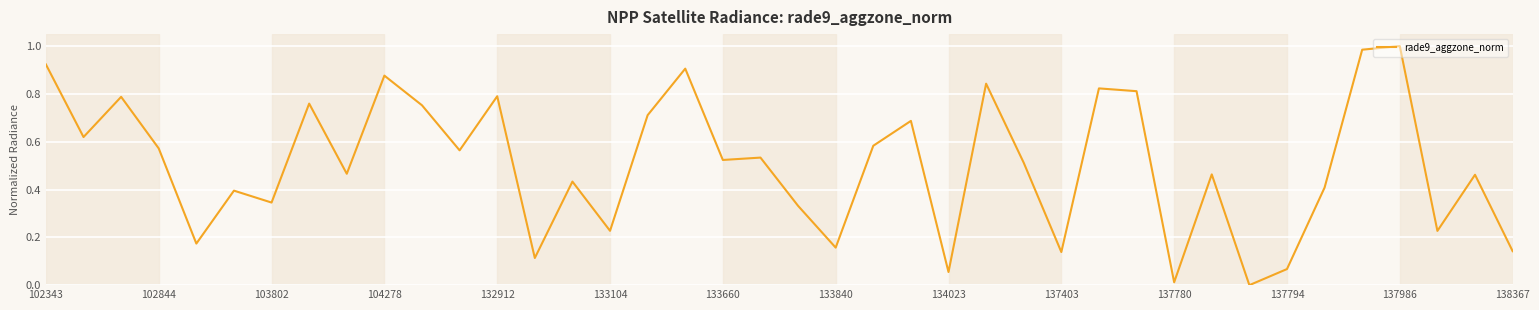

Between 137794 and 133840, which is larger?

133840